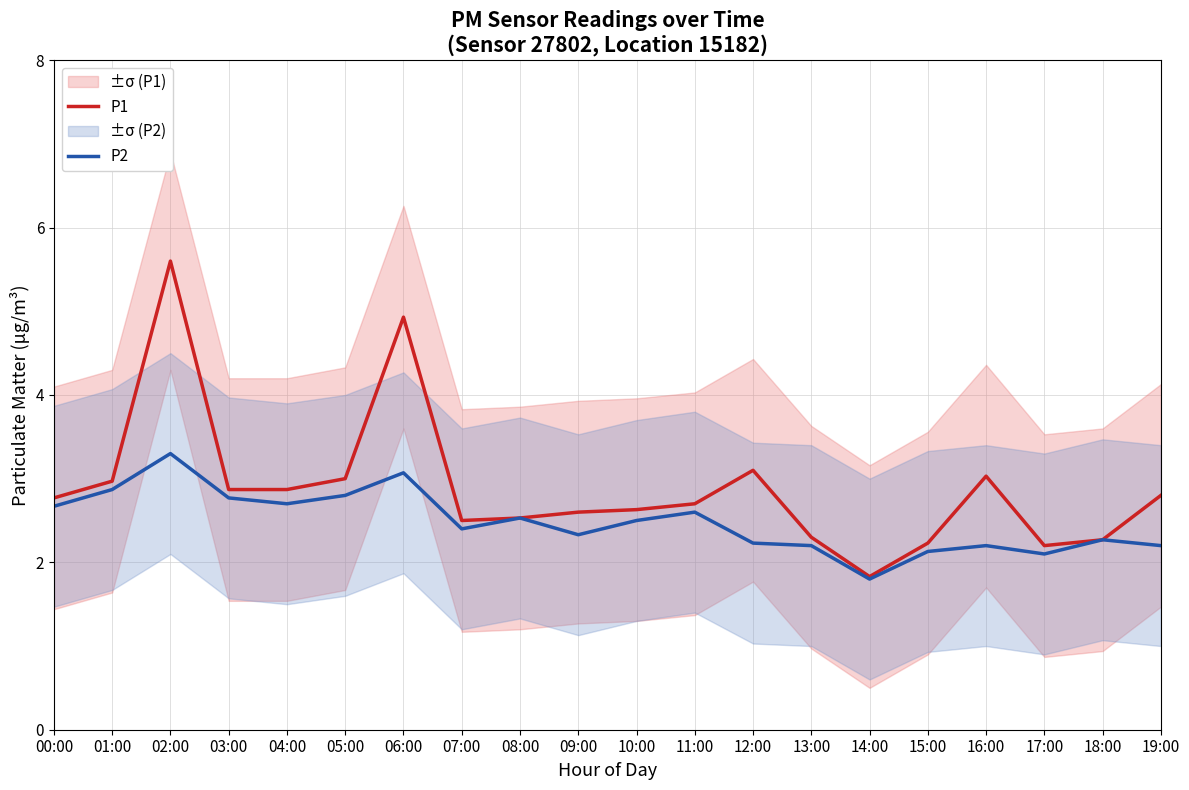

Which series has the largest total across all categories?

P1